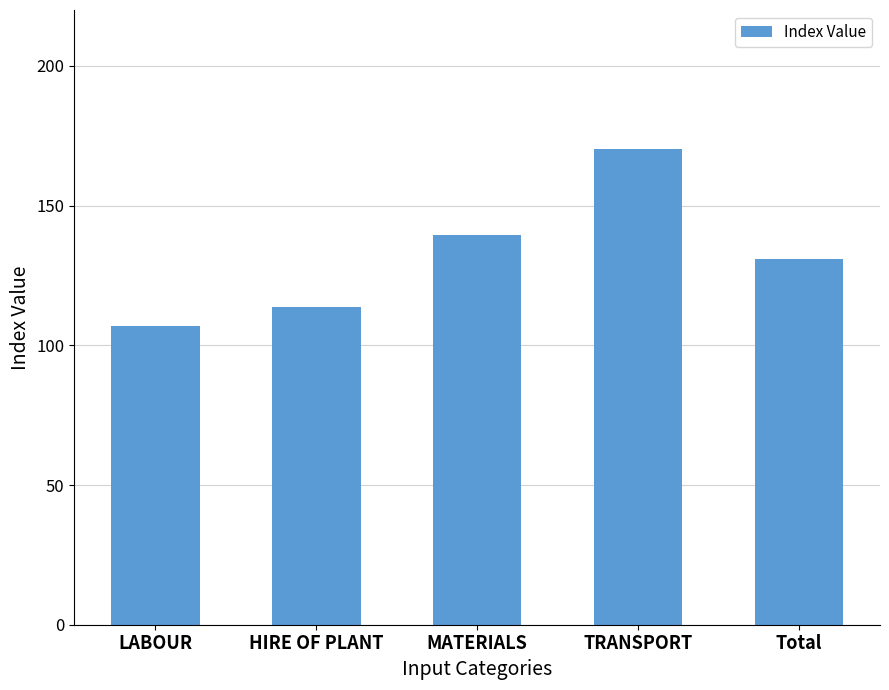

Reading left to right, what are all the values shown in this chart?

107.0	113.8	139.4	170.4	131.0